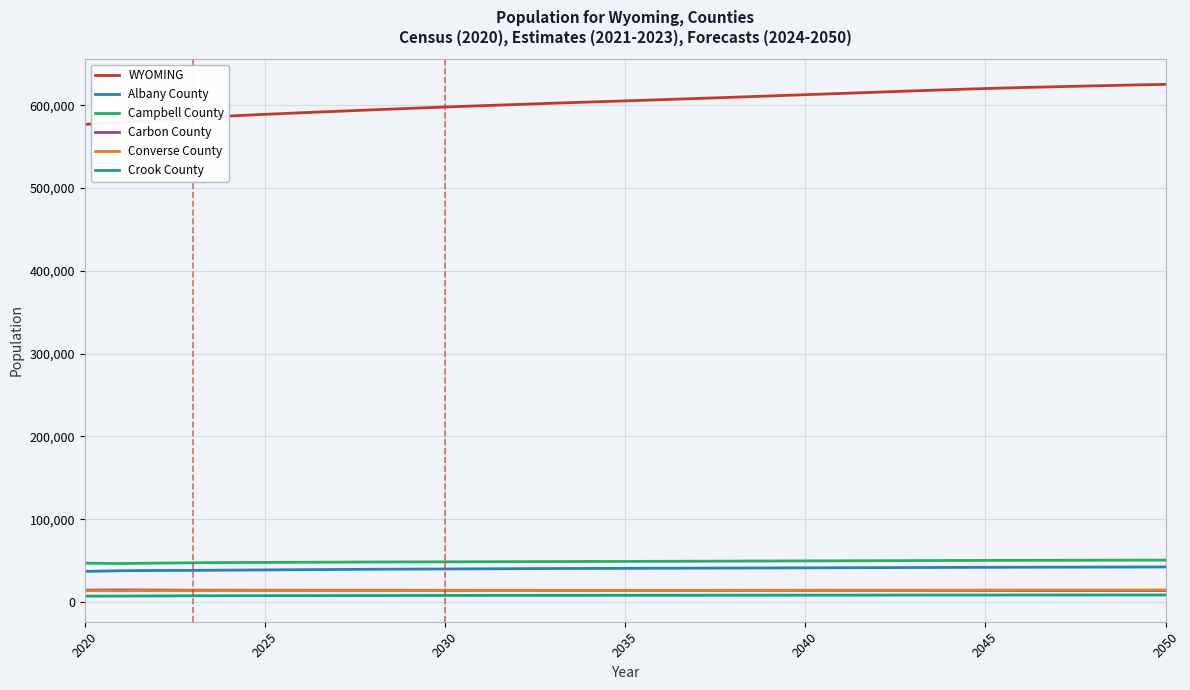

What is the lowest value of the Albany County series?

37066